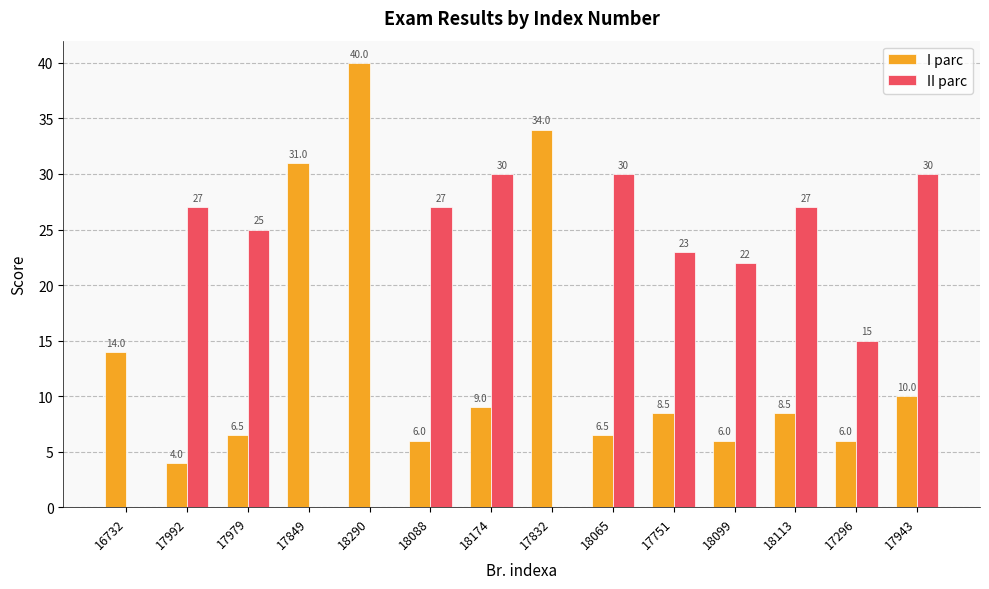

How many series are shown in this chart?

2